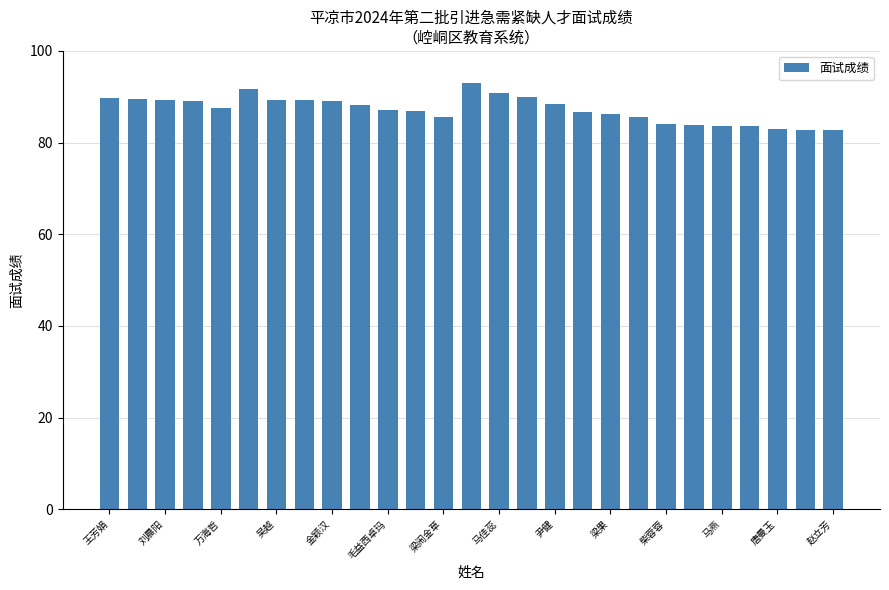

What is the maximum value shown in the chart?

93.1